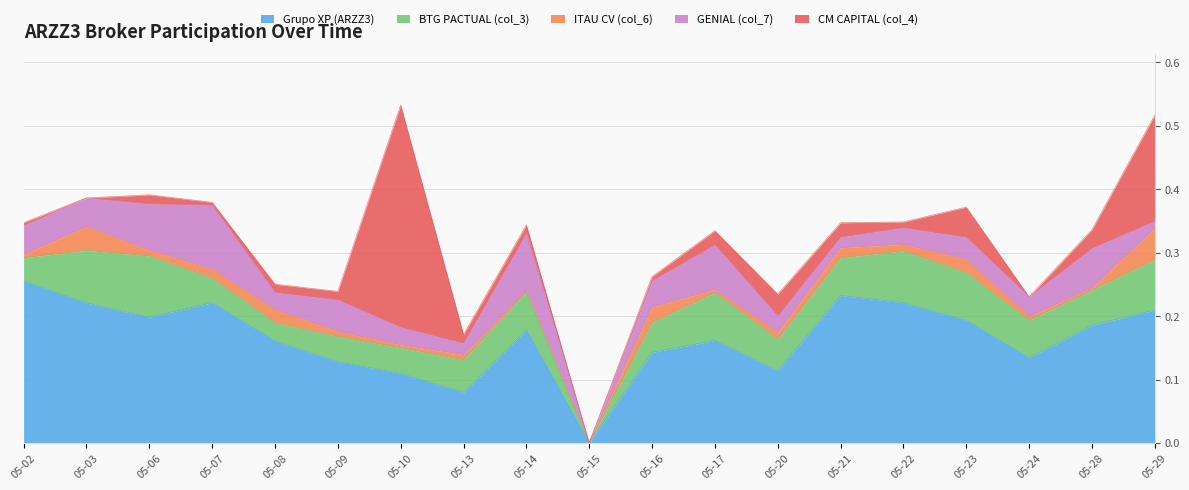

How many lines are shown in the chart?

5